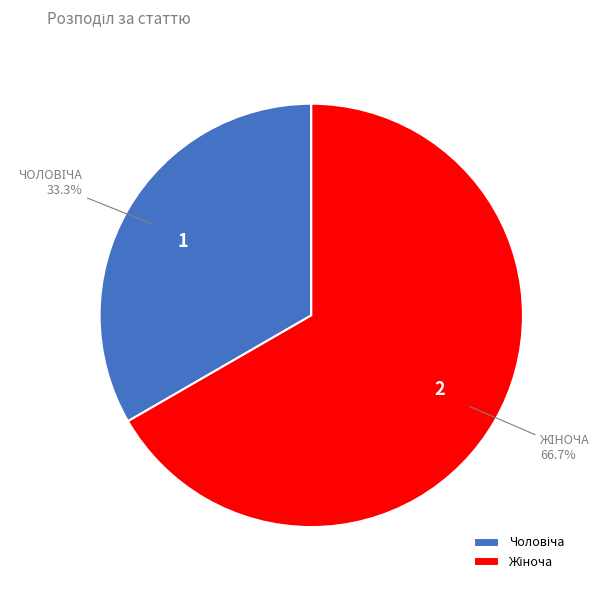

Is there any slice that represents more than half of the pie?

Yes